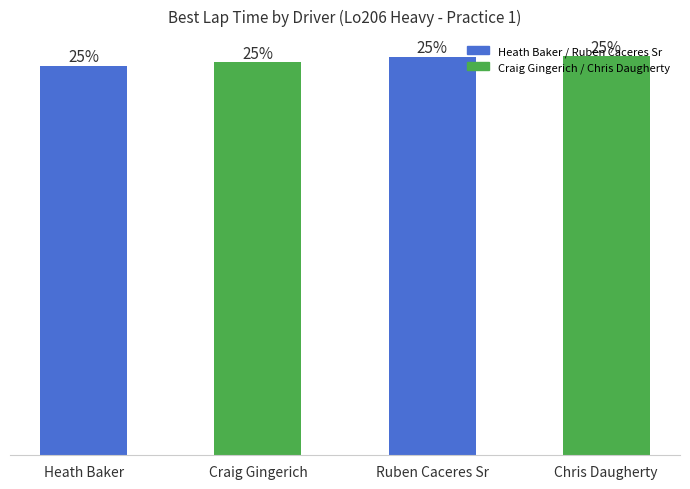

True or false: the data shows 63.2 at Ruben Caceres Sr.

False